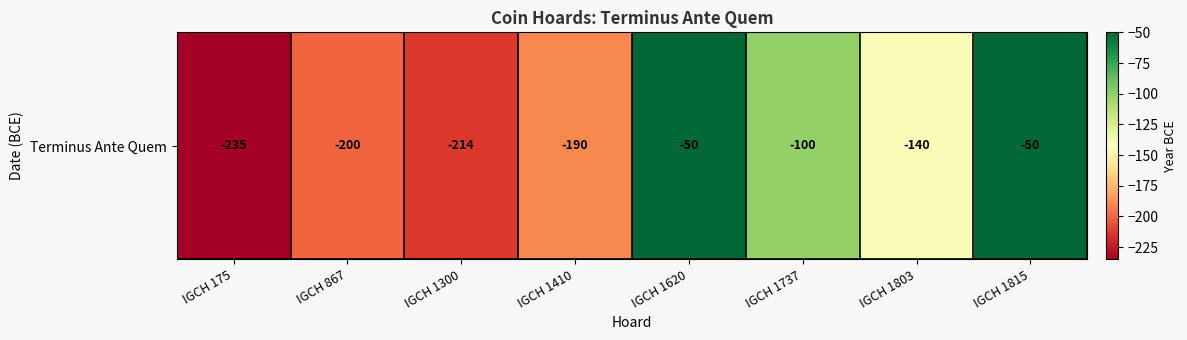

Count the number of categories in the chart.

8